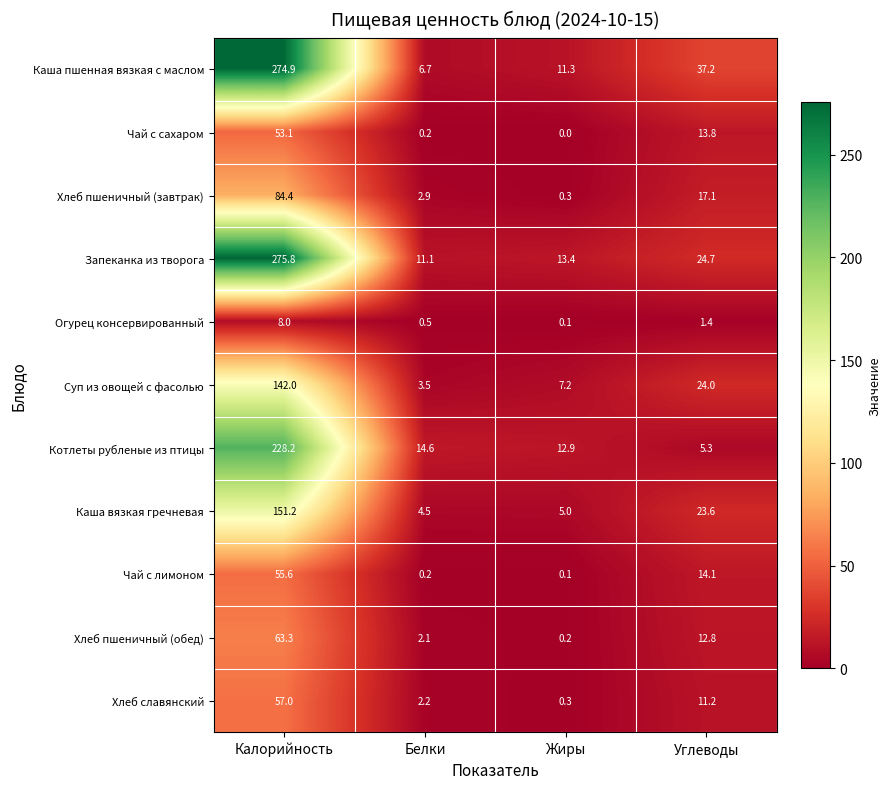

Count the number of data series in this chart.

11